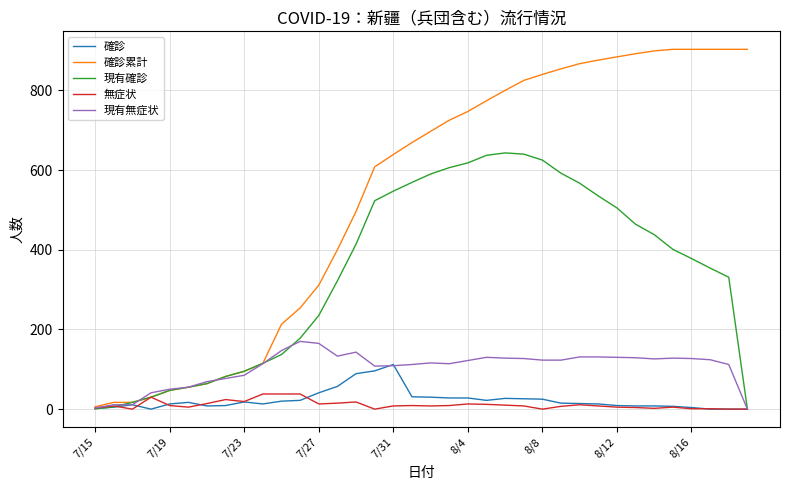

List the series in order of their peak value, lowest first.

無症状, 確診, 現有無症状, 現有確診, 確診累計